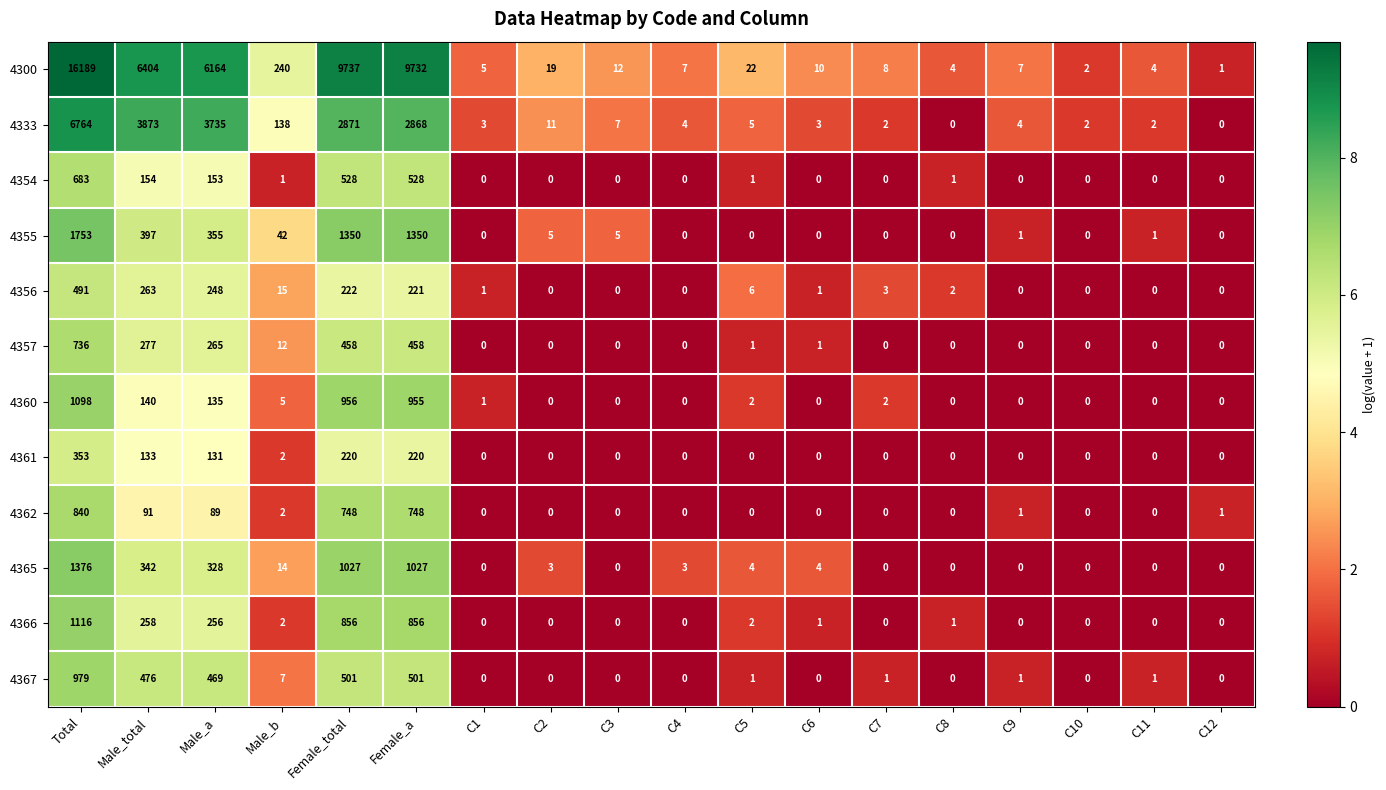

At Female_a, list the series in order from smallest to largest.

4361, 4356, 4357, 4367, 4354, 4362, 4366, 4360, 4365, 4355, 4333, 4300